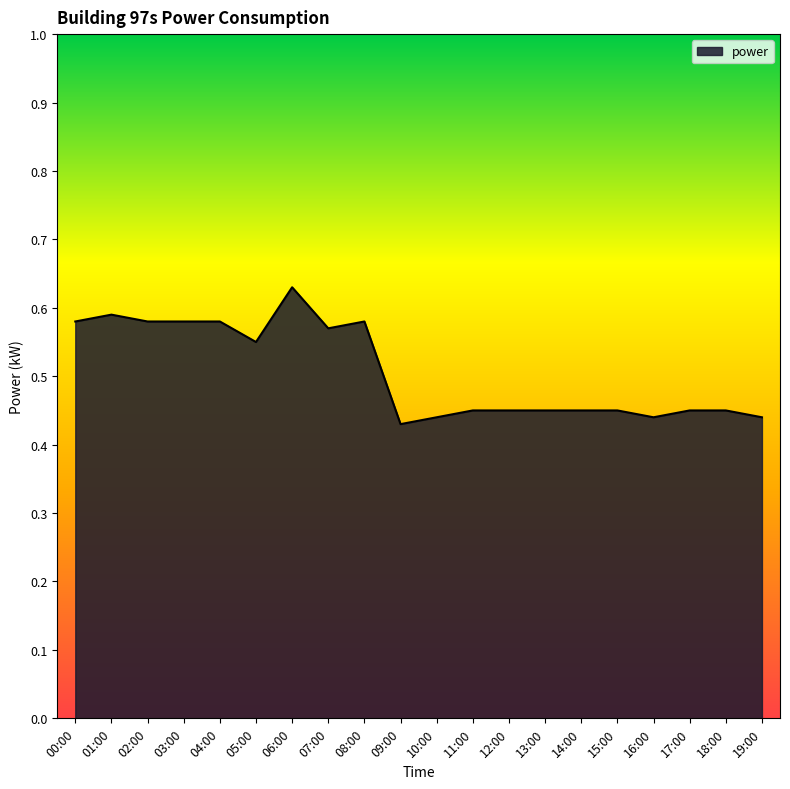

What is the difference between the maximum and minimum values?

0.2